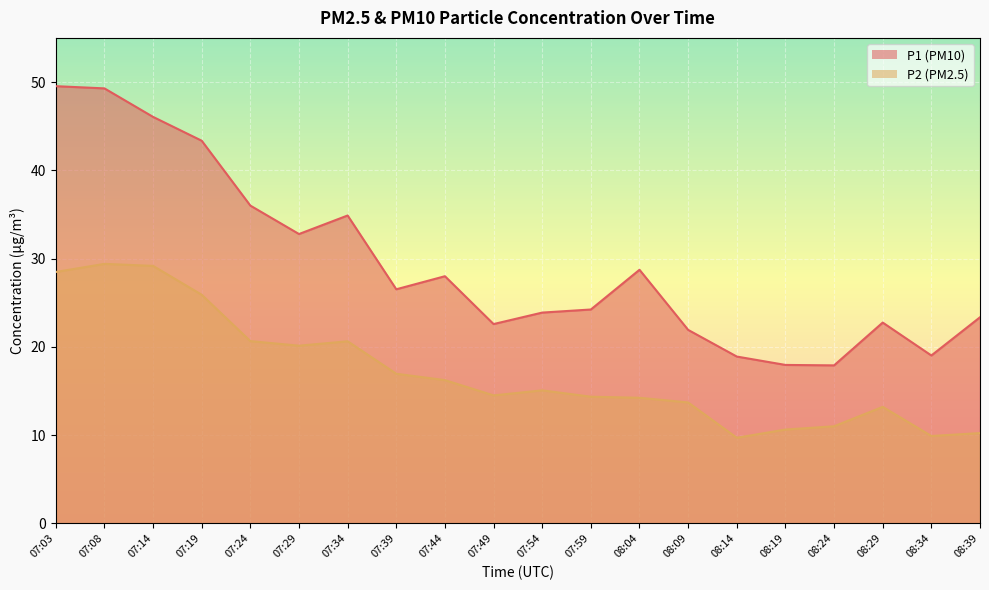

Where does the P2 series first go above 15?

07:03